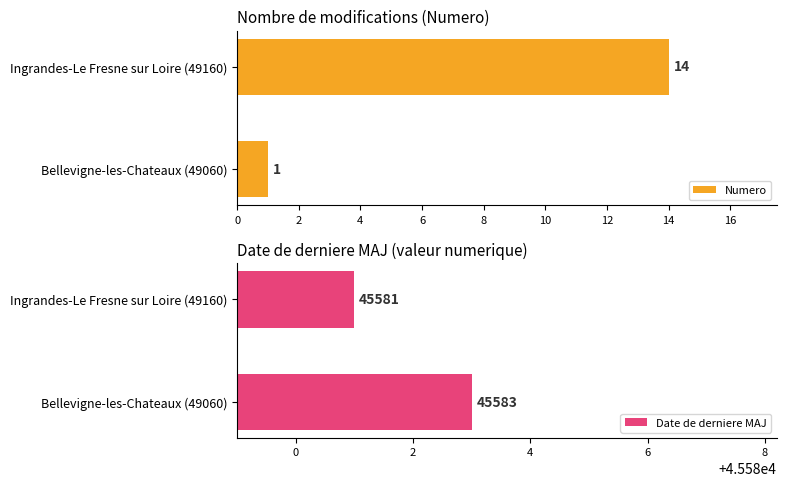

What is the difference between the Numero values at Bellevigne-les-Chateaux (49060) and Ingrandes-Le Fresne sur Loire (49160)?

13